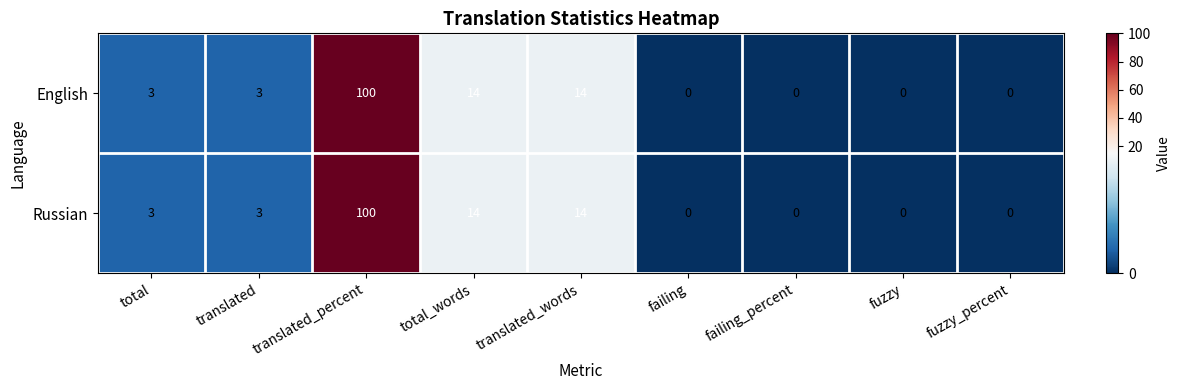

Reading right to left, extract all data points from this chart.

English: 0	0	0	0	14	14	100	3	3
Russian: 0	0	0	0	14	14	100	3	3